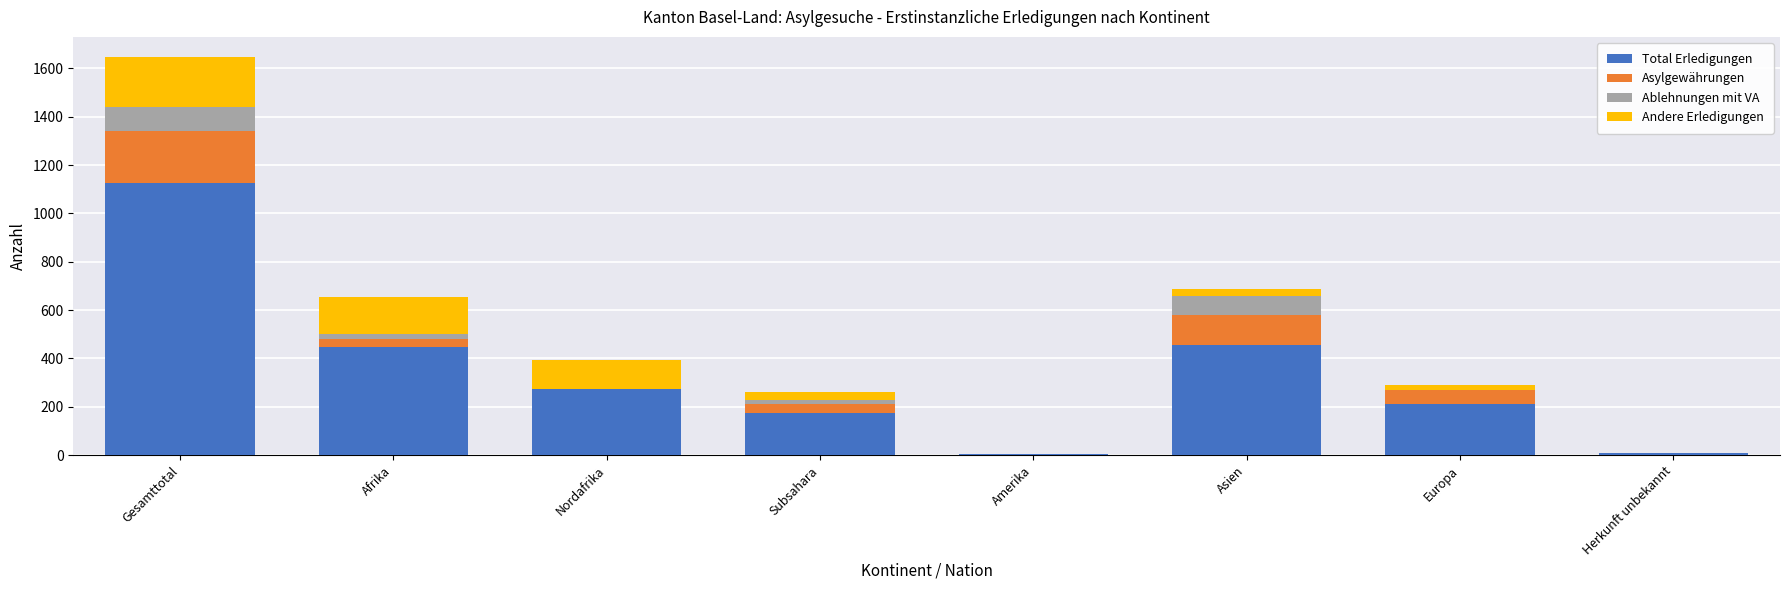

What is the maximum value for Total Erledigungen?

1125